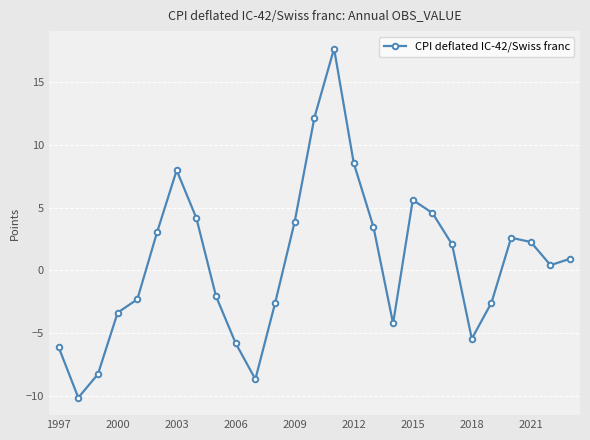

What is the difference between the second highest and second lowest values?

20.8